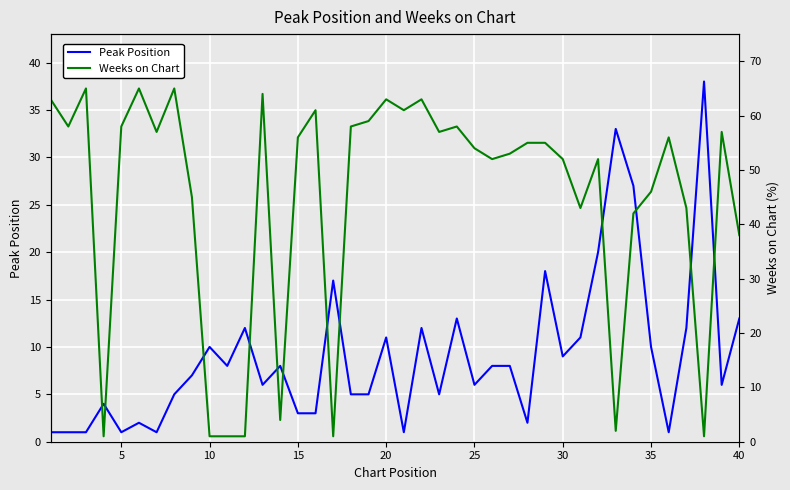

At how many categories does at least one series exceed 64?

3